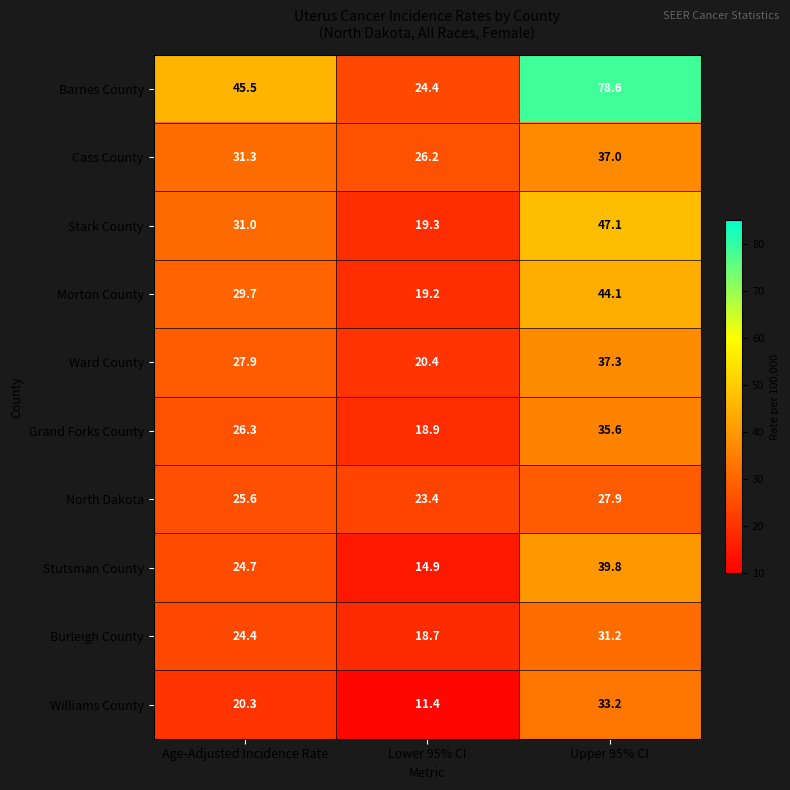

Rank the series at Age-Adjusted Incidence Rate from highest to lowest value.

Barnes County, Cass County, Stark County, Morton County, Ward County, Grand Forks County, North Dakota, Stutsman County, Burleigh County, Williams County